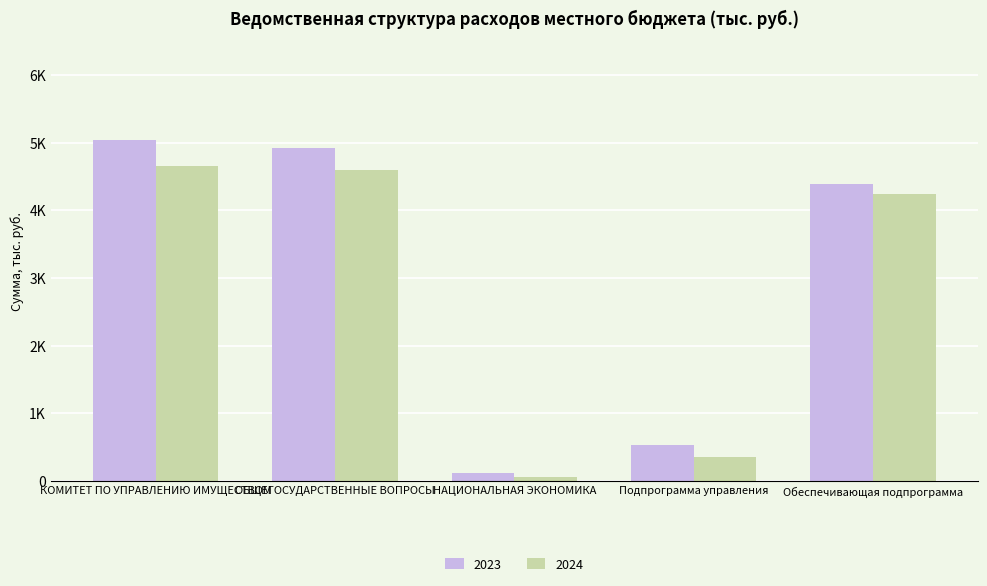

Does the chart contain stacked bars?

No